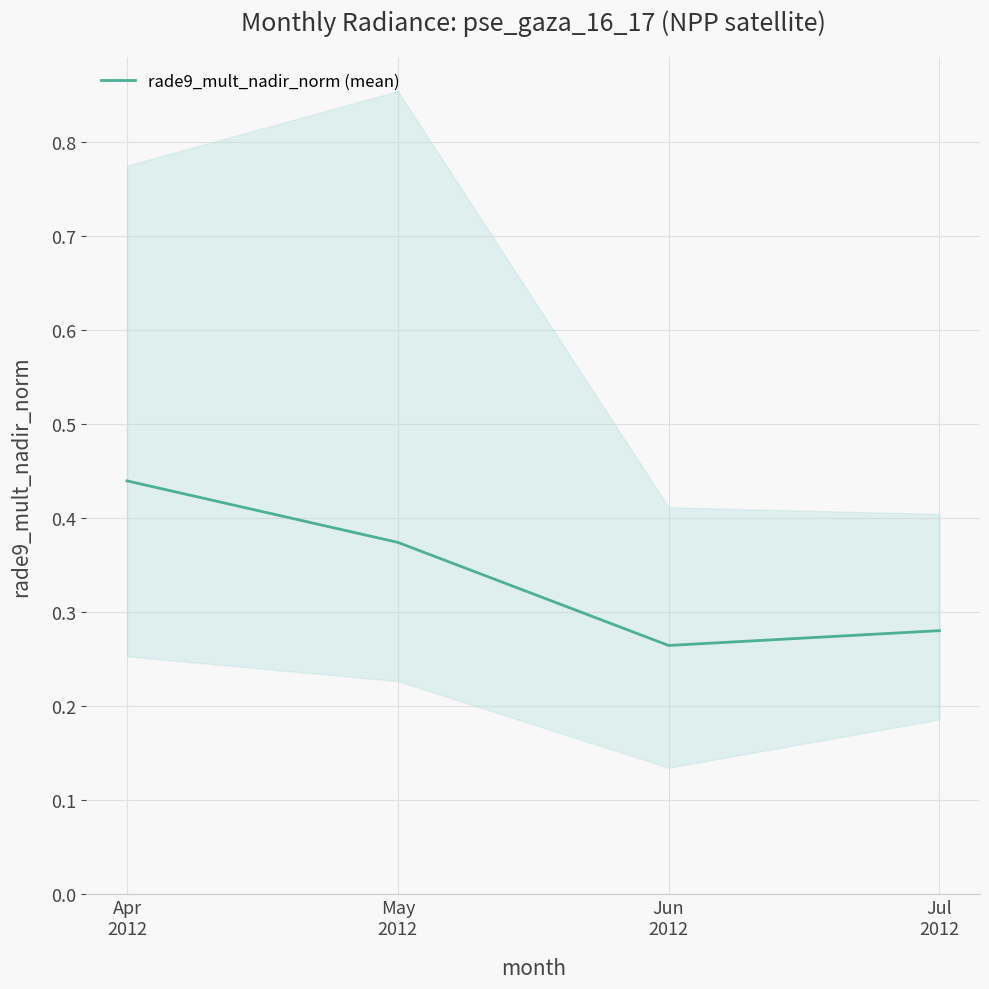

List the labels in order of value, largest first.

Apr
2012, May
2012, Jul
2012, Jun
2012